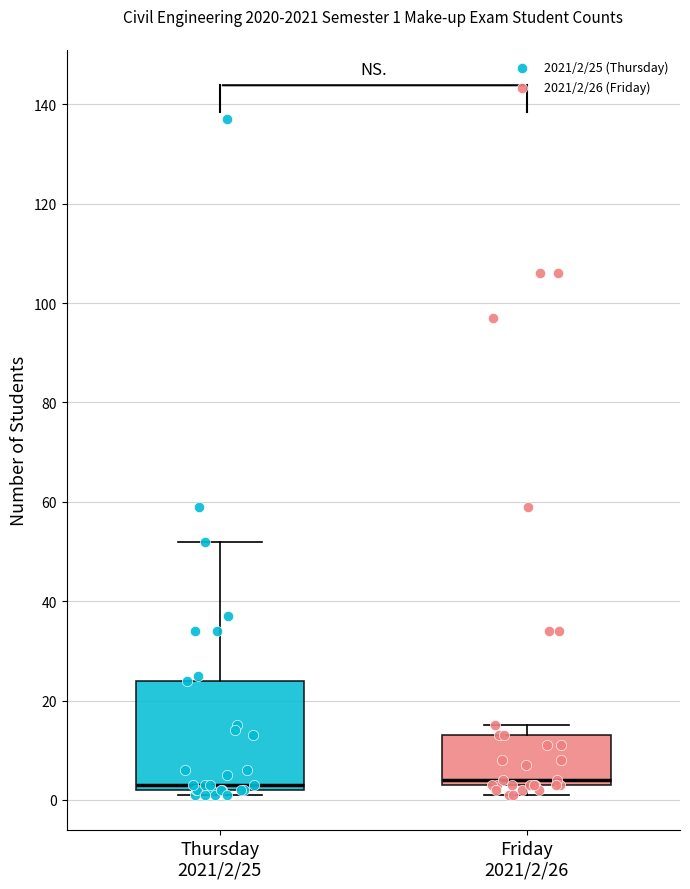

Comparing the boxes themselves (not the whiskers), which one is the tallest?

Thursday 2021/2/25